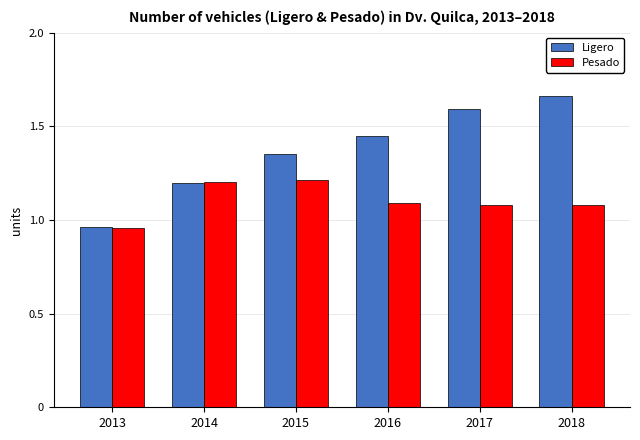

What is the total value across all series at 2014?

2399682